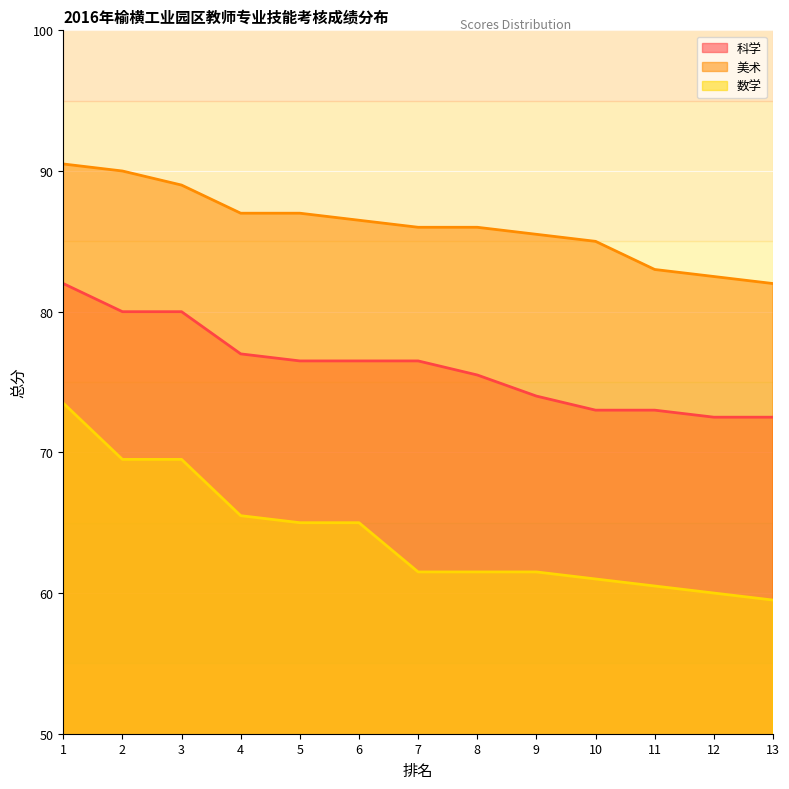

What is the value of the 科学 point at the 6th from the left?

76.5